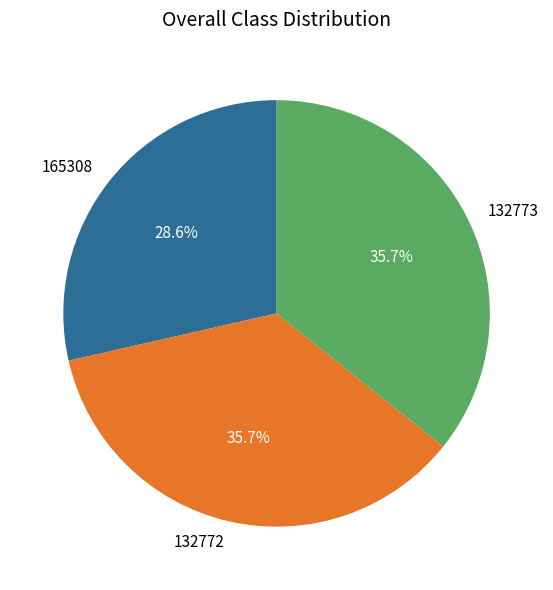

How many segments does this pie chart have?

3